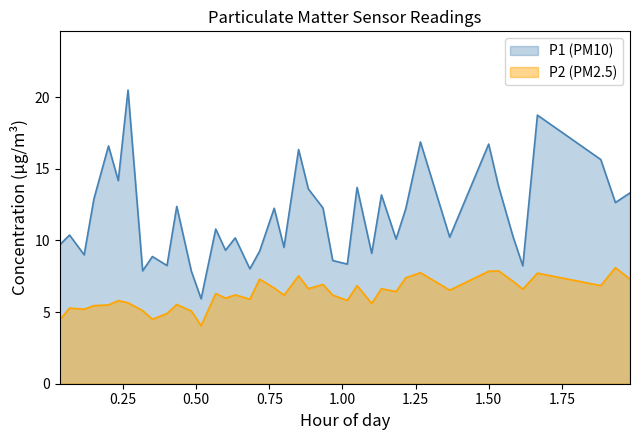

True or false: P1 and P2 intersect in this chart.

False